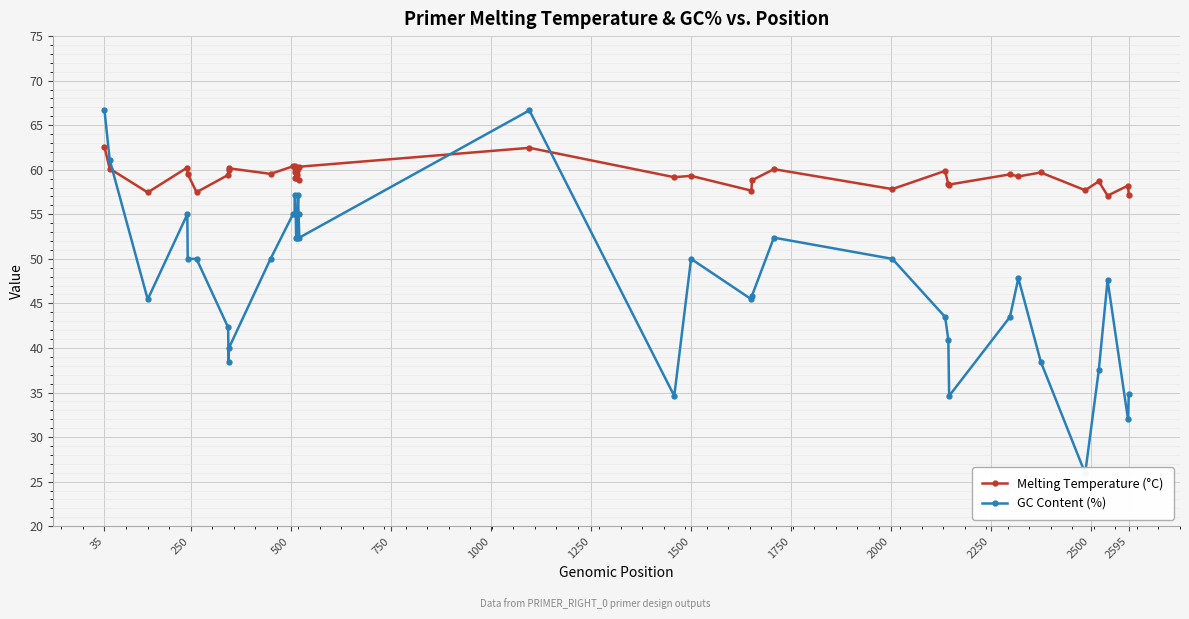

What is the total value across all series at 2595?

114.8